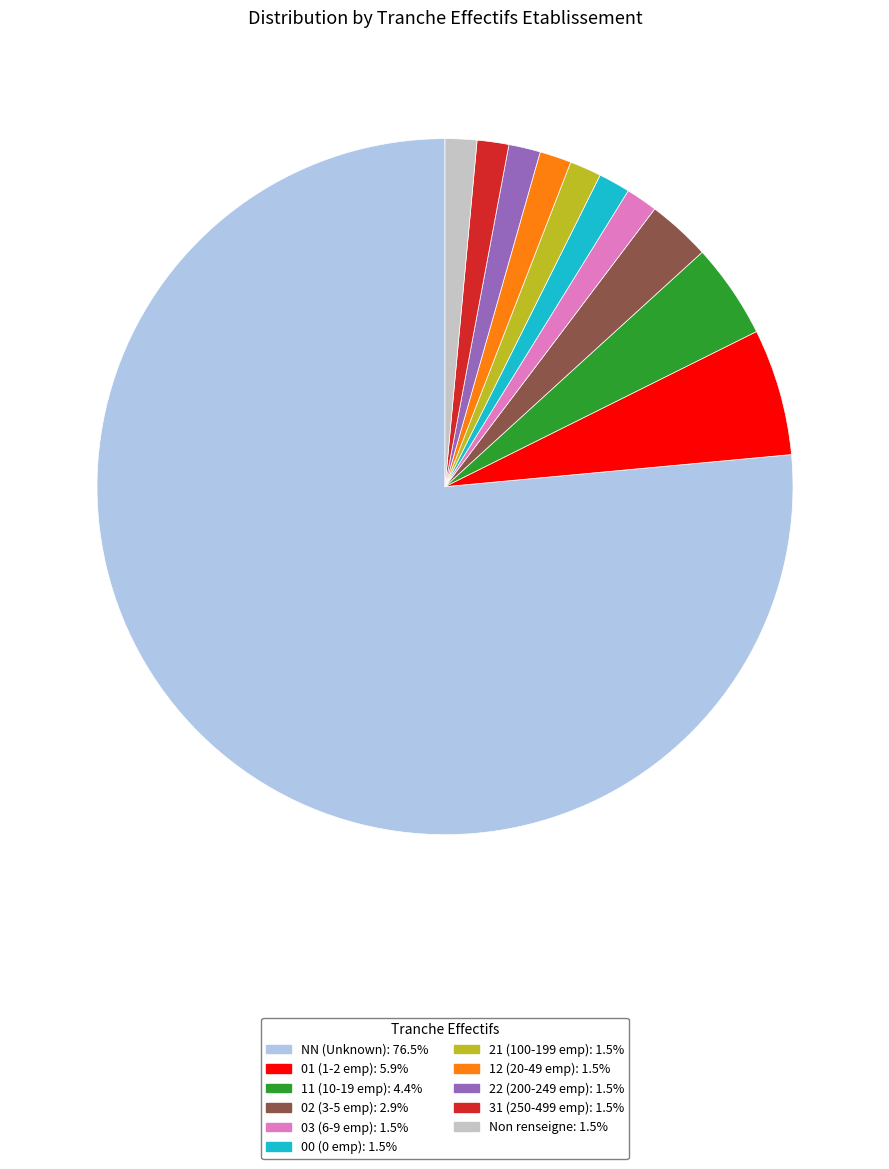

What is the ratio of the value at 12 (20-49 emp): 1.5% to the value at 00 (0 emp): 1.5%?

1.0